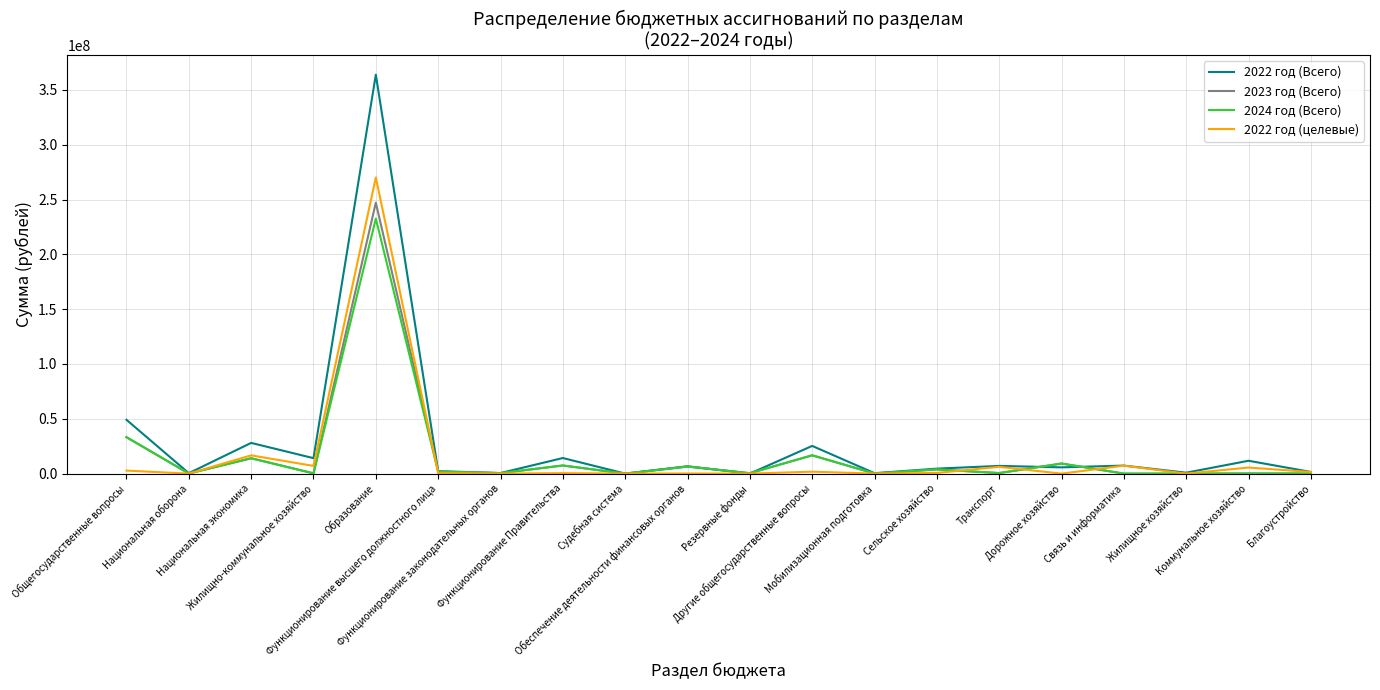

What is the maximum value shown in the chart?

363885143.1